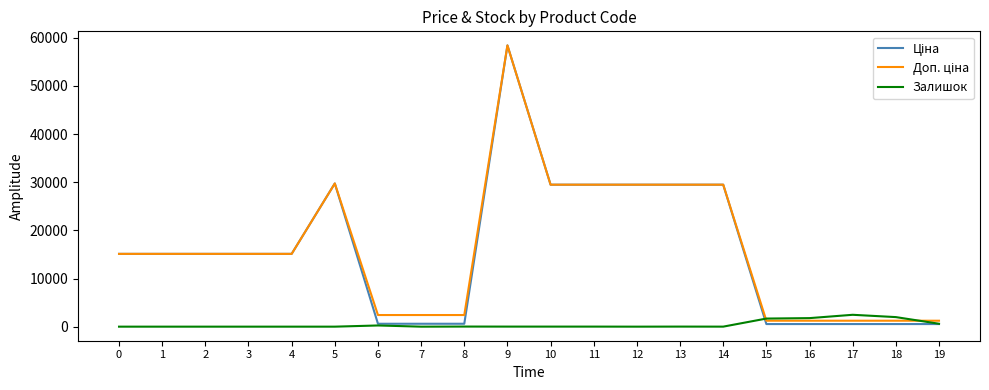

Is this an area chart (filled region under the line)?

No